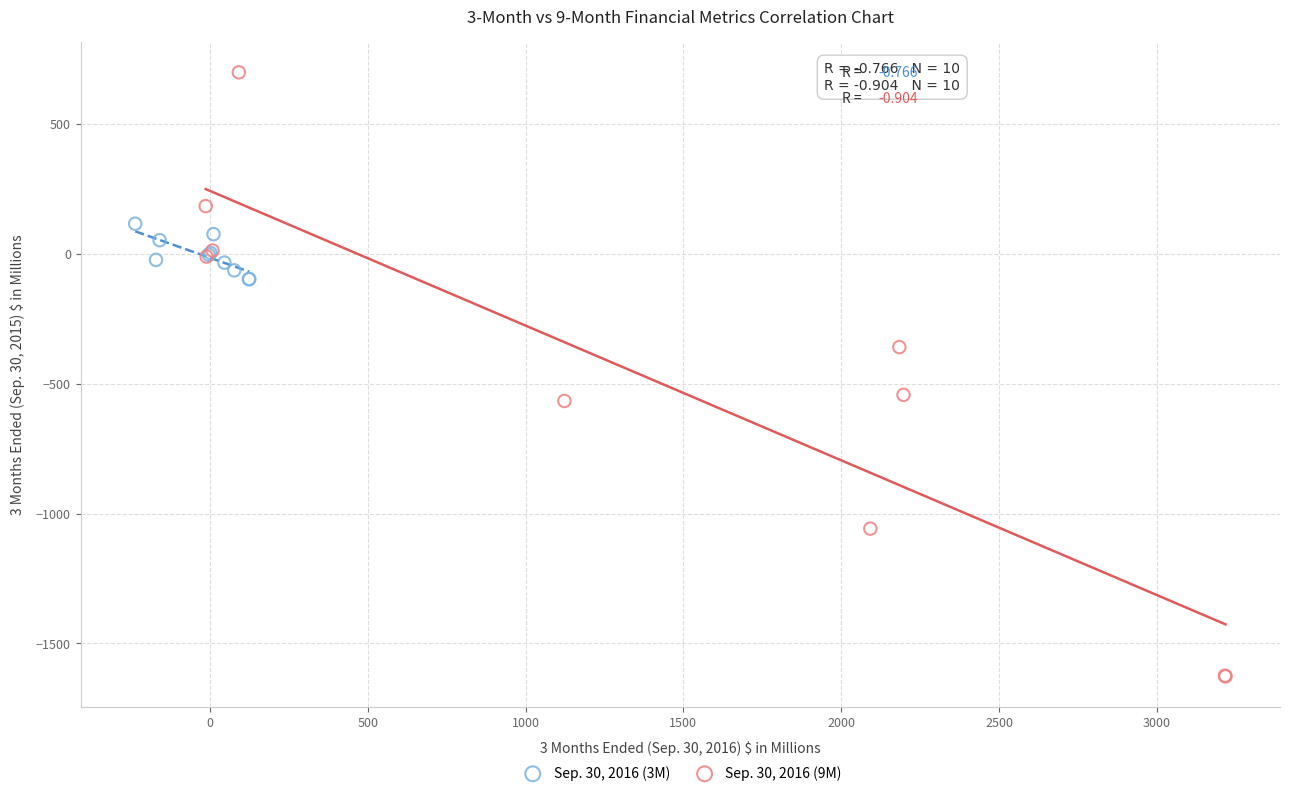

Which series has the widest spread of Y values?

Sep. 30, 2016 (9M)